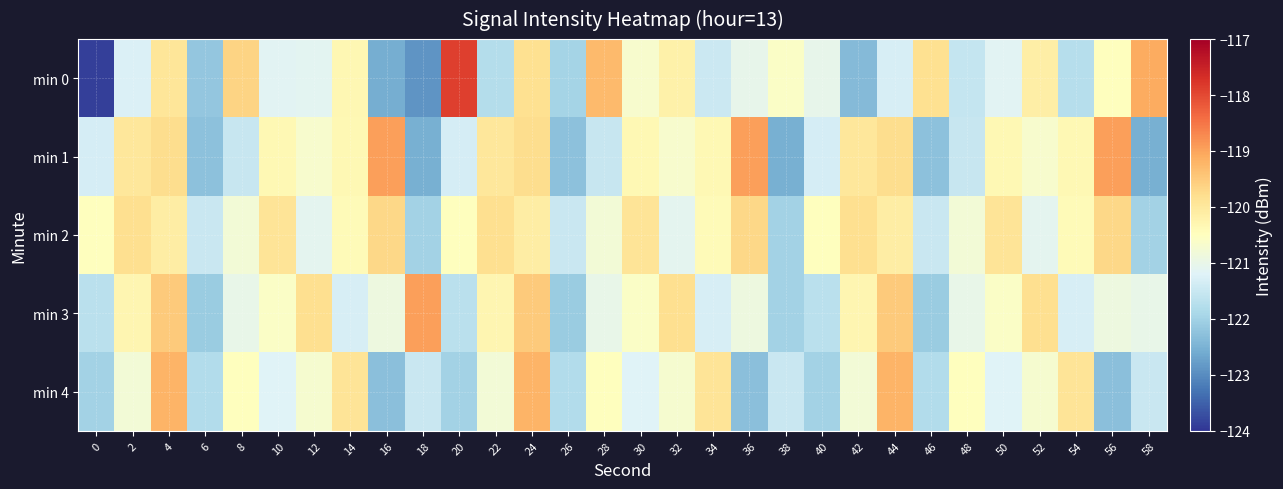

Which label corresponds to the largest value in the chart?

20